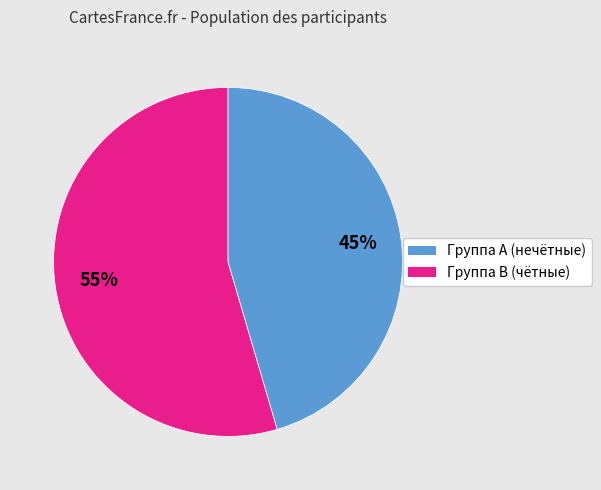

Is there a majority slice in this chart?

Yes